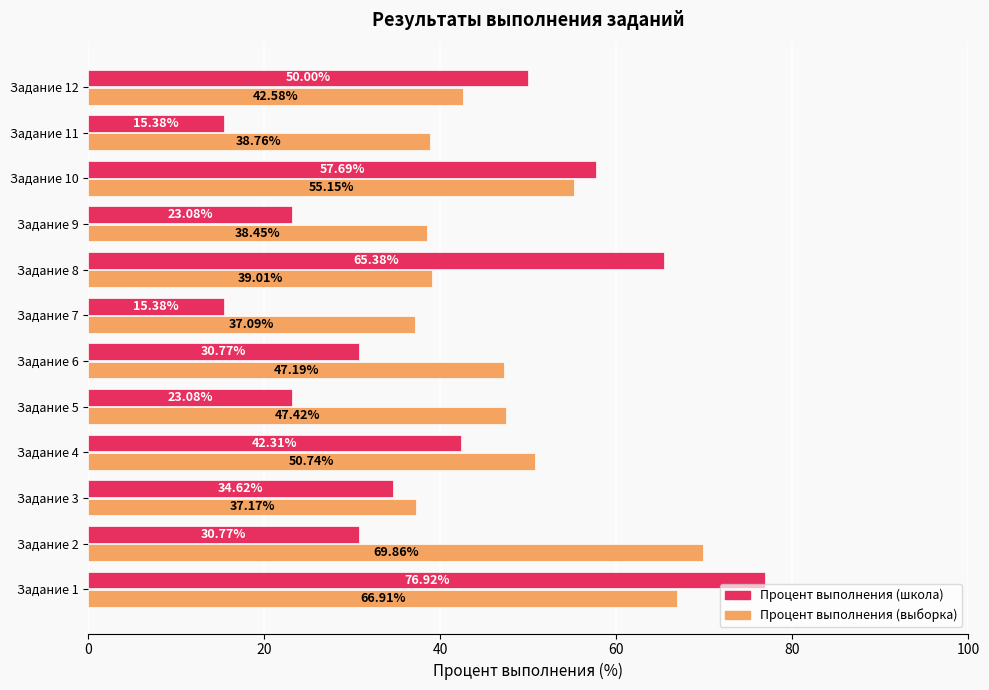

At which category is the sum across all series the highest?

Задание 1